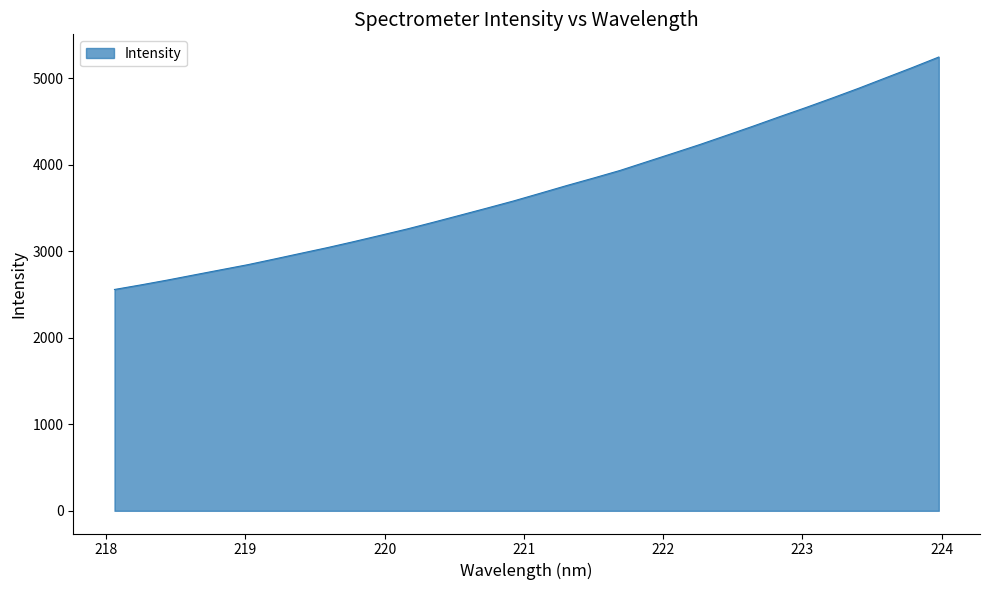

What is the difference between the maximum and second lowest values?

2633.4